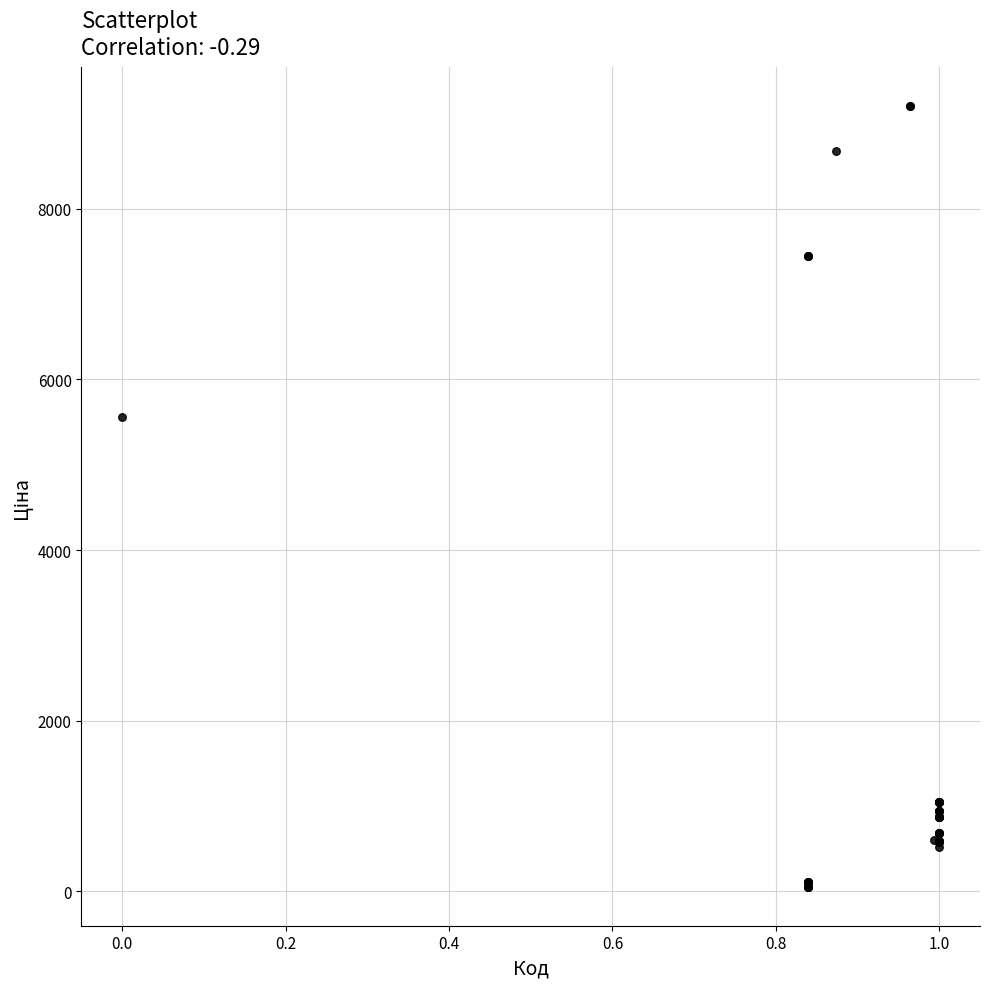

What Y value in the scatter plot is closest to 4626?

5560.3